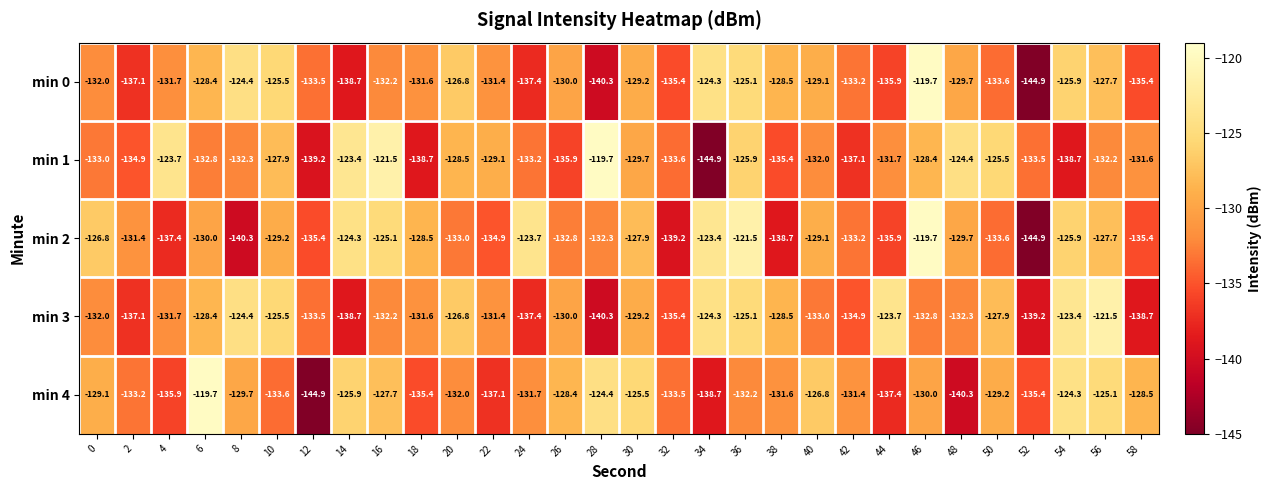

At which category is the sum across all series the highest?

36